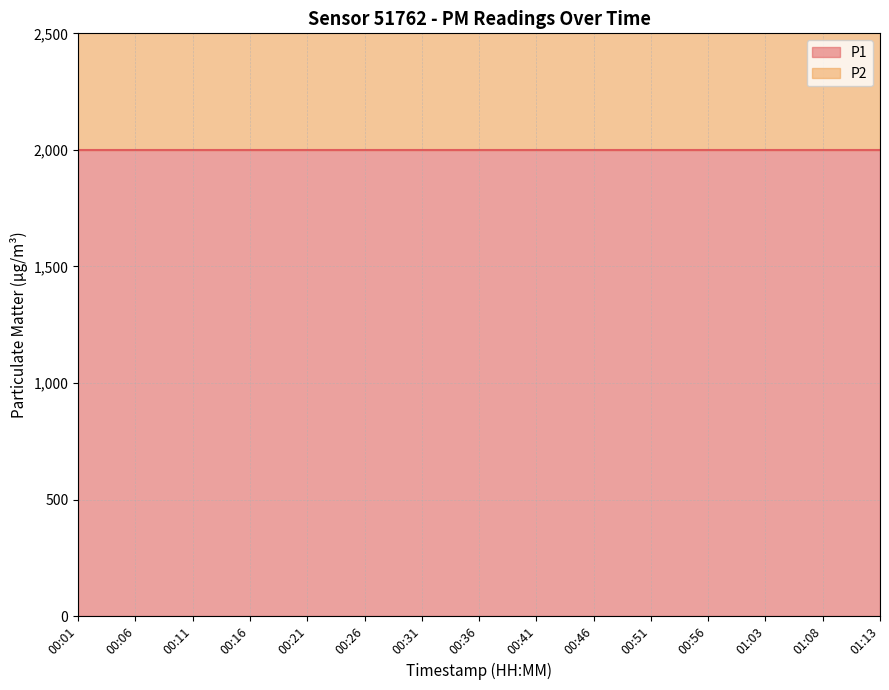

Count the number of categories in the chart.

15